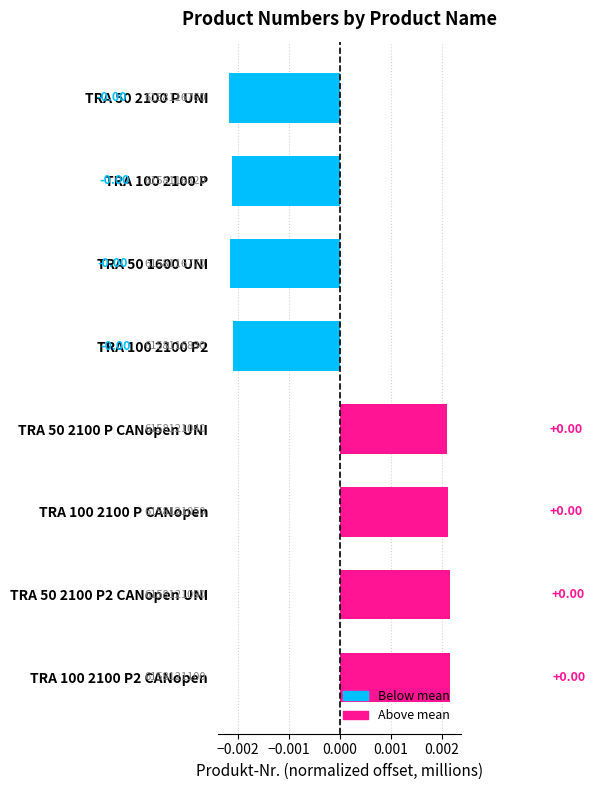

How many data points are above 0?

4